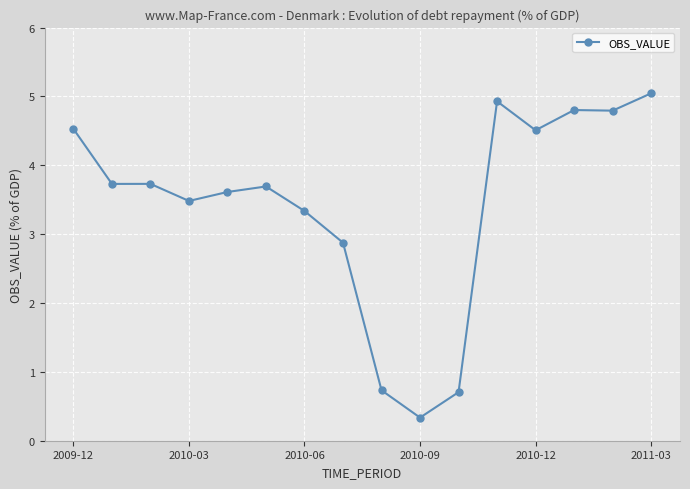

What is the minimum value shown in the chart?

0.3